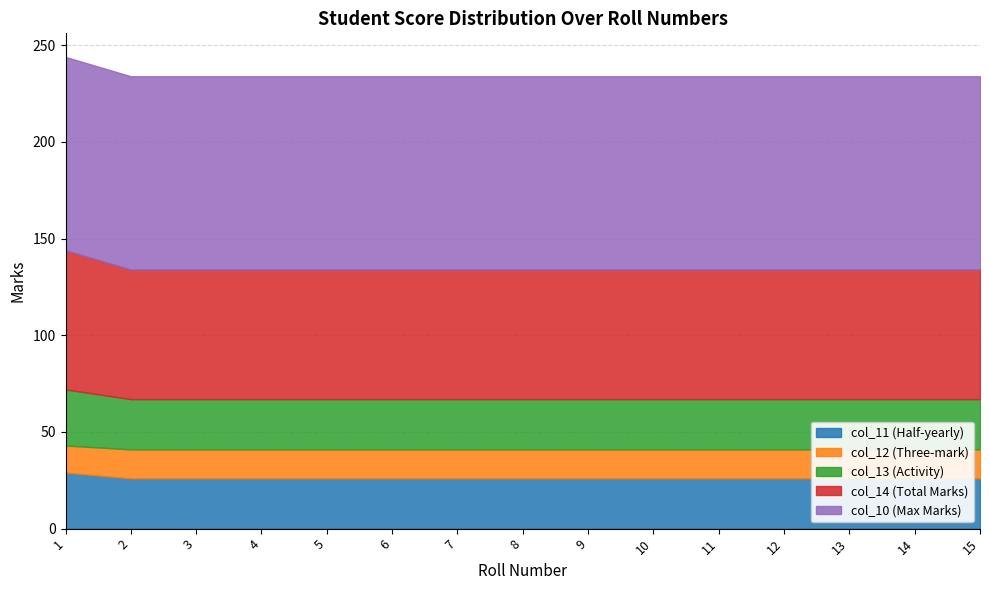

Reading left to right, list all the values displayed in this chart.

col_11 (Half-yearly): 1=29	2=26	3=26	4=26	5=26	6=26	7=26	8=26	9=26	10=26	11=26	12=26	13=26	14=26	15=26
col_12 (Three-mark): 1=14	2=15	3=15	4=15	5=15	6=15	7=15	8=15	9=15	10=15	11=15	12=15	13=15	14=15	15=15
col_13 (Activity): 1=29	2=26	3=26	4=26	5=26	6=26	7=26	8=26	9=26	10=26	11=26	12=26	13=26	14=26	15=26
col_14 (Total Marks): 1=72	2=67	3=67	4=67	5=67	6=67	7=67	8=67	9=67	10=67	11=67	12=67	13=67	14=67	15=67
col_10 (Max Marks): 1=100	2=100	3=100	4=100	5=100	6=100	7=100	8=100	9=100	10=100	11=100	12=100	13=100	14=100	15=100